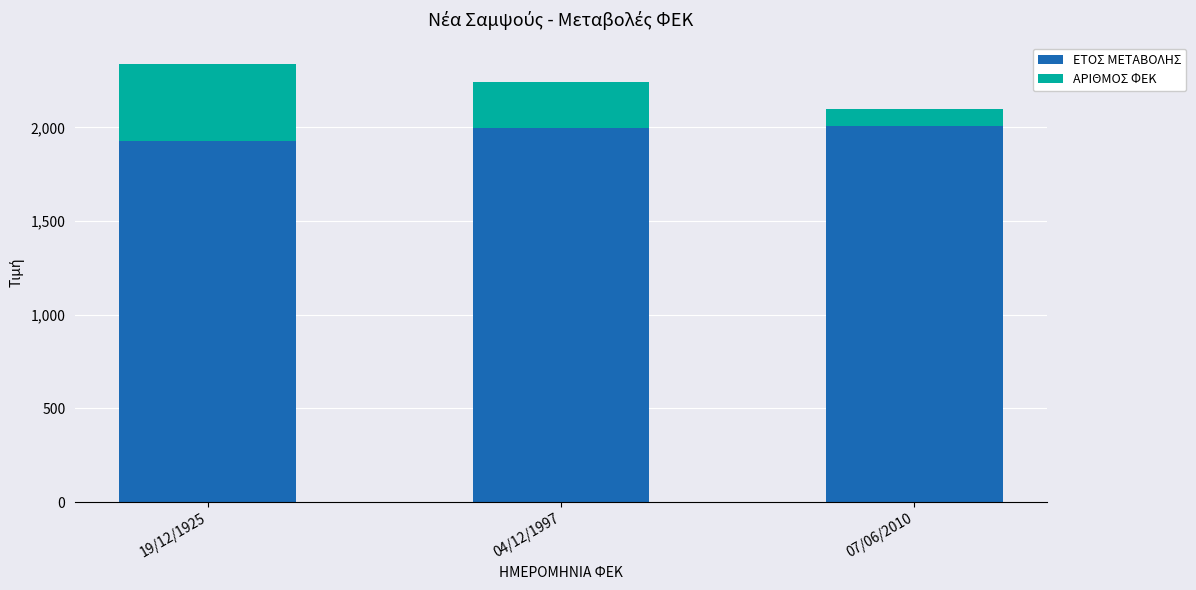

How many bars are there in total?

3